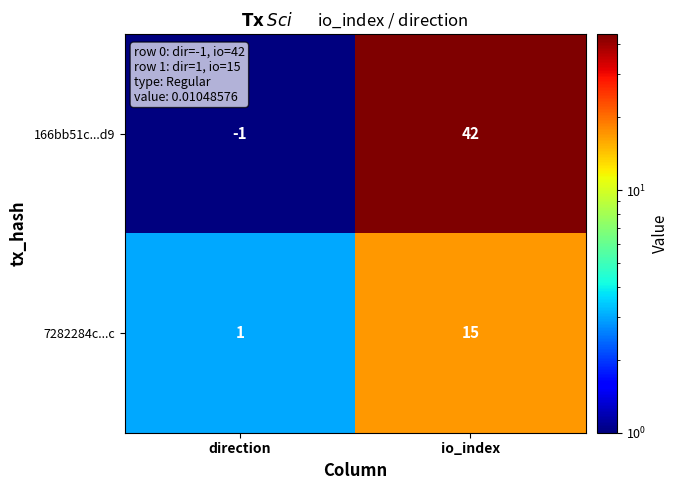

Between direction and io_index, which series saw the biggest shift?

166bb51c...d9